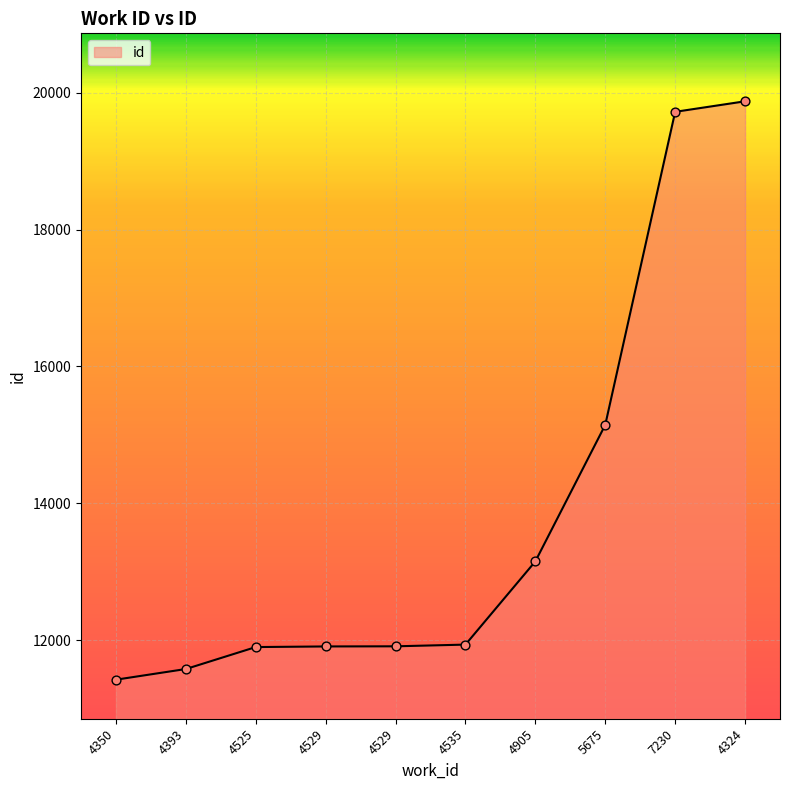

Is this an area chart (filled region under the line)?

Yes